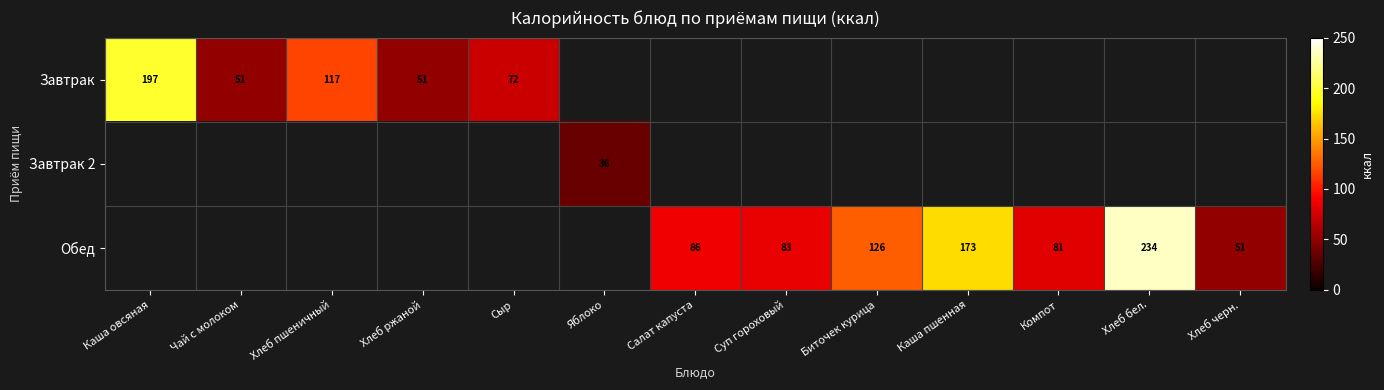

The Завтрак series shows 32.7 at Хлеб пшеничный. True or false?

False